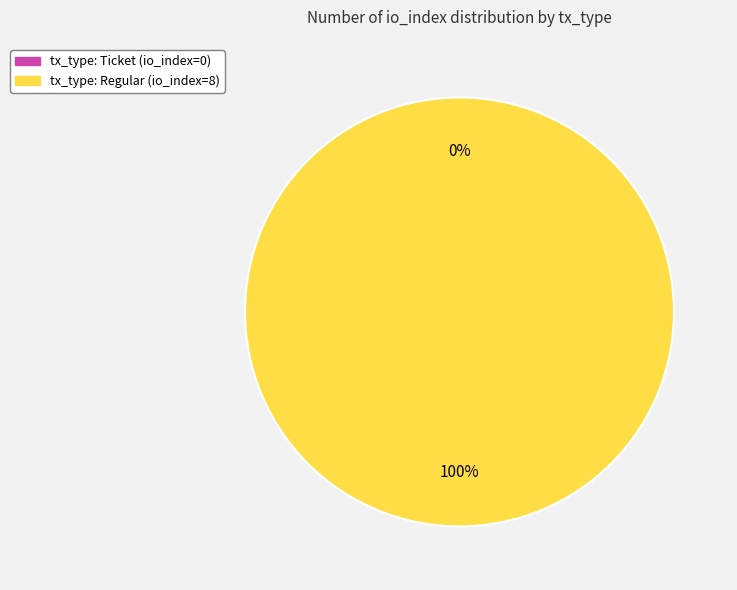

To the nearest percent, what is the combined percentage of tx_type: Regular (io_index=8) and tx_type: Ticket (io_index=0)?

100%